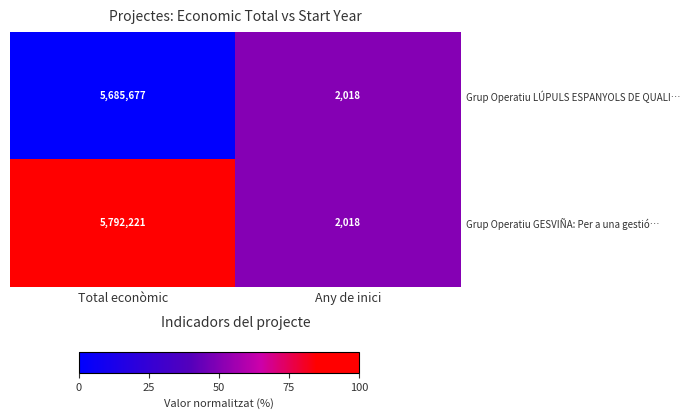

Is it true that Grup Operatiu LÚPULS ESPANYOLS DE QUALI… equals 5685677 at Total econòmic?

True